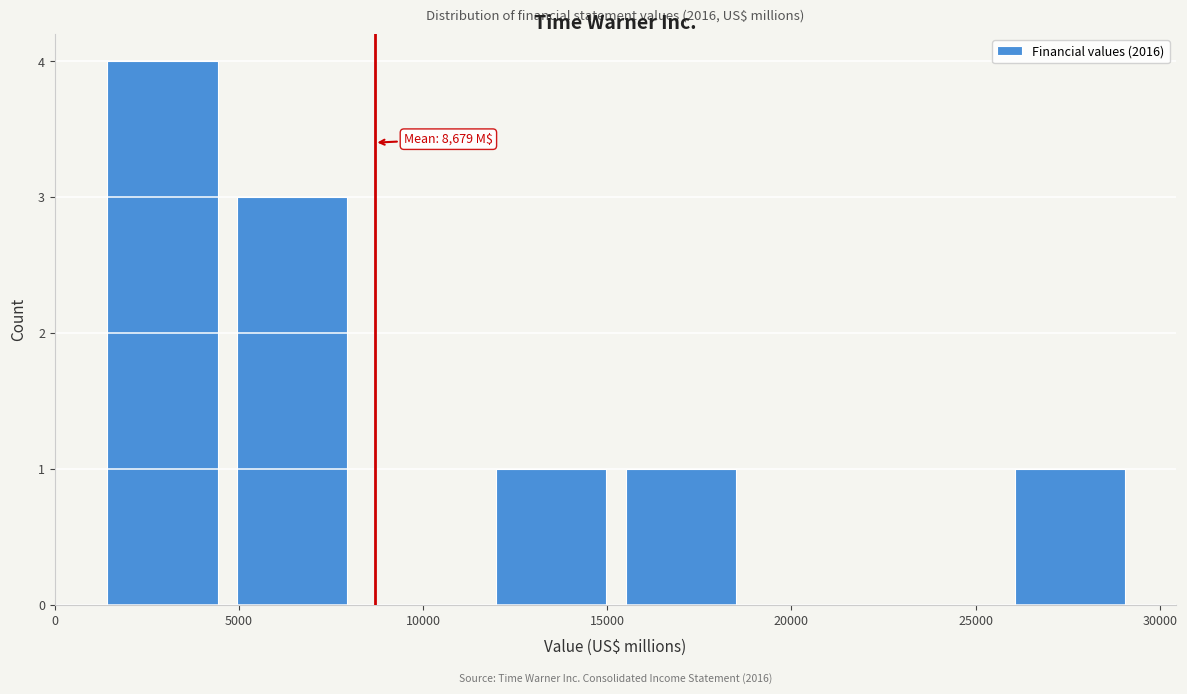

Which range on the x-axis has the tallest bar?

1000 to 4500